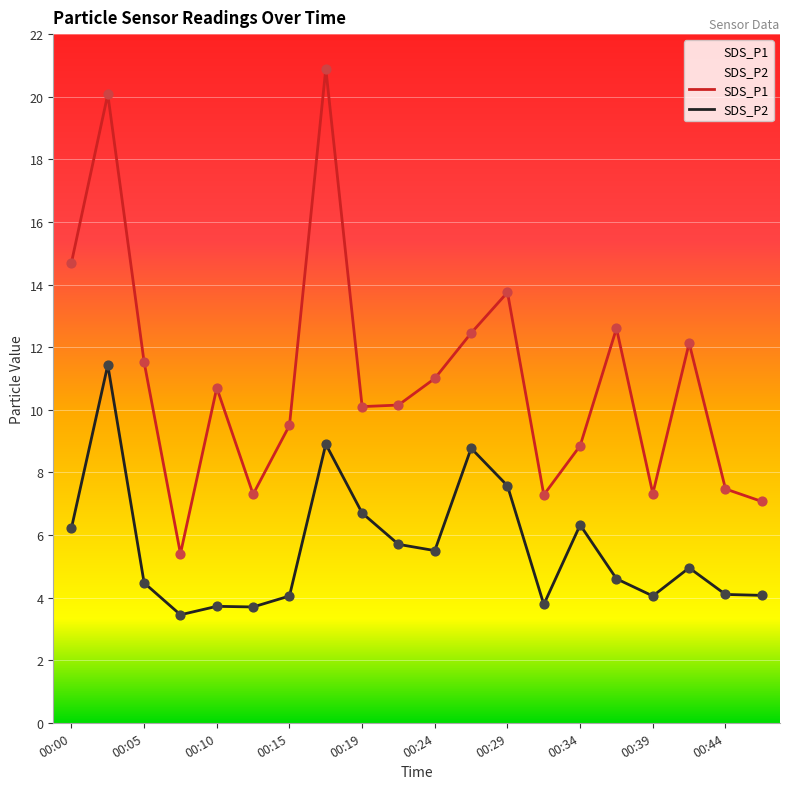

At which category is the sum across all series the highest?

00:02